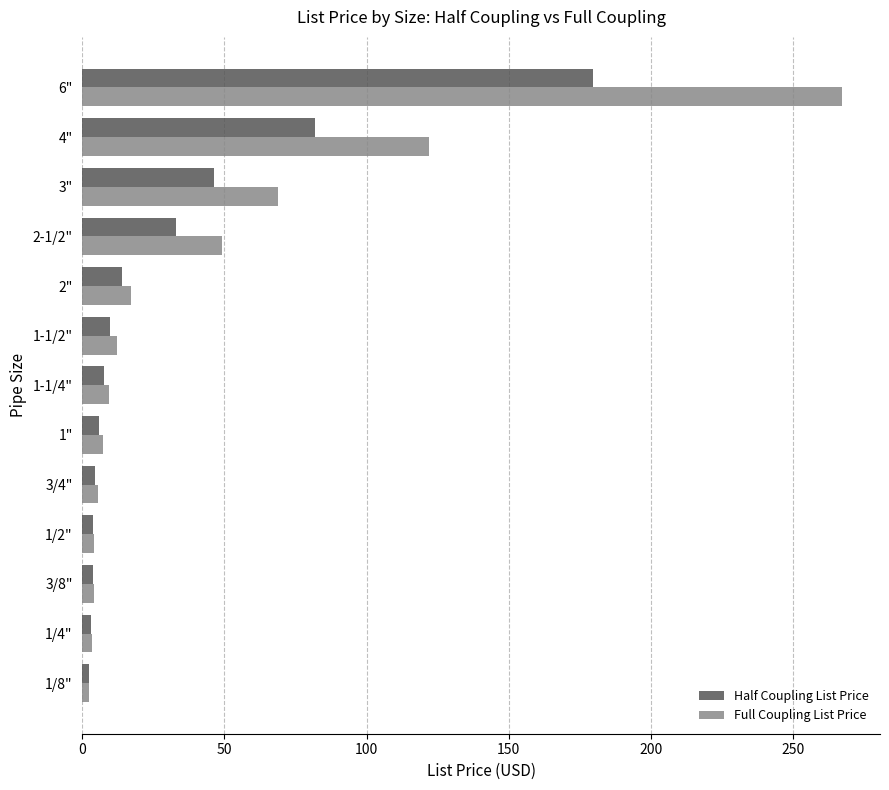

What is the difference between the maximum and second lowest values in the Full Coupling List Price series?

264.1